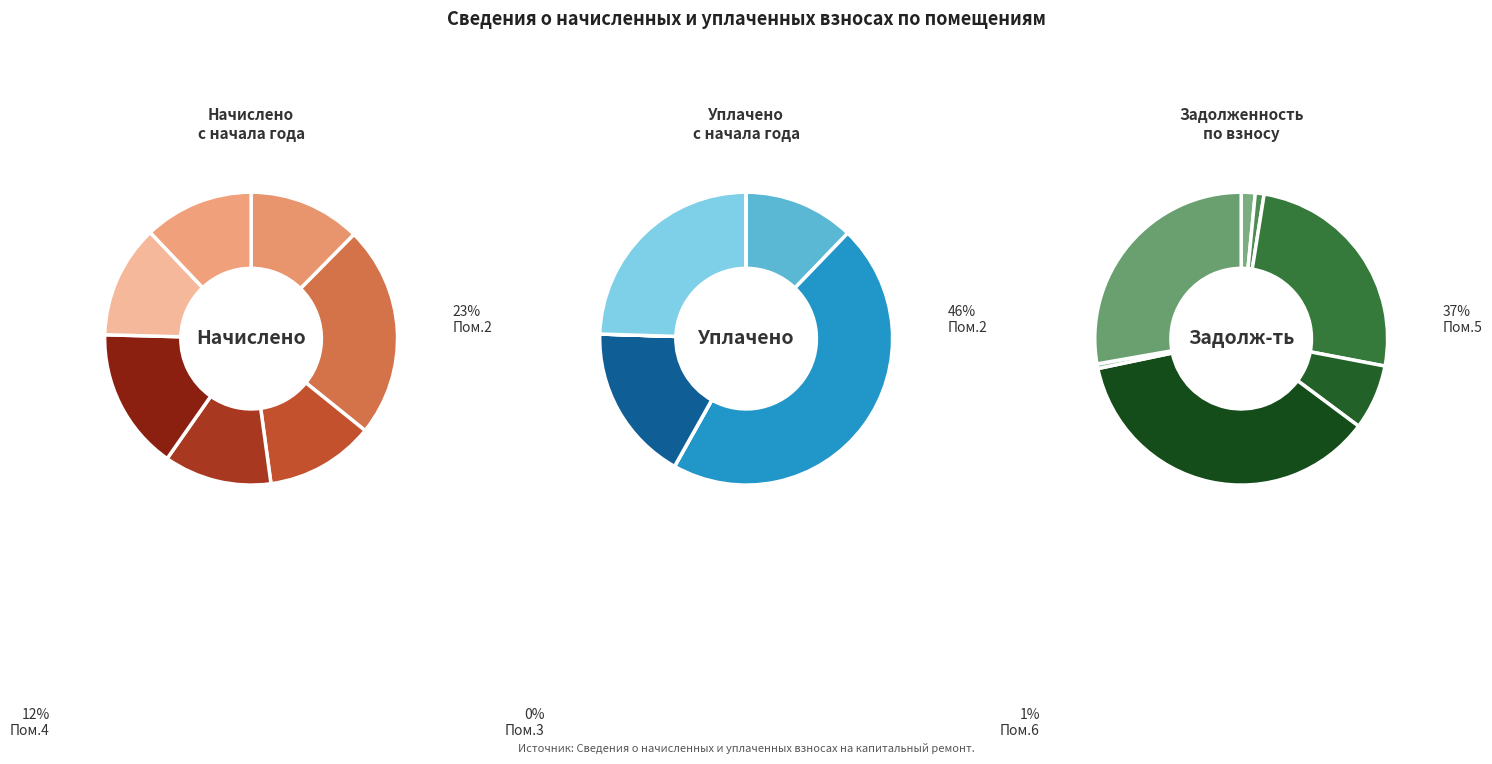

To the nearest percent, what portion does 2 represent?

46%